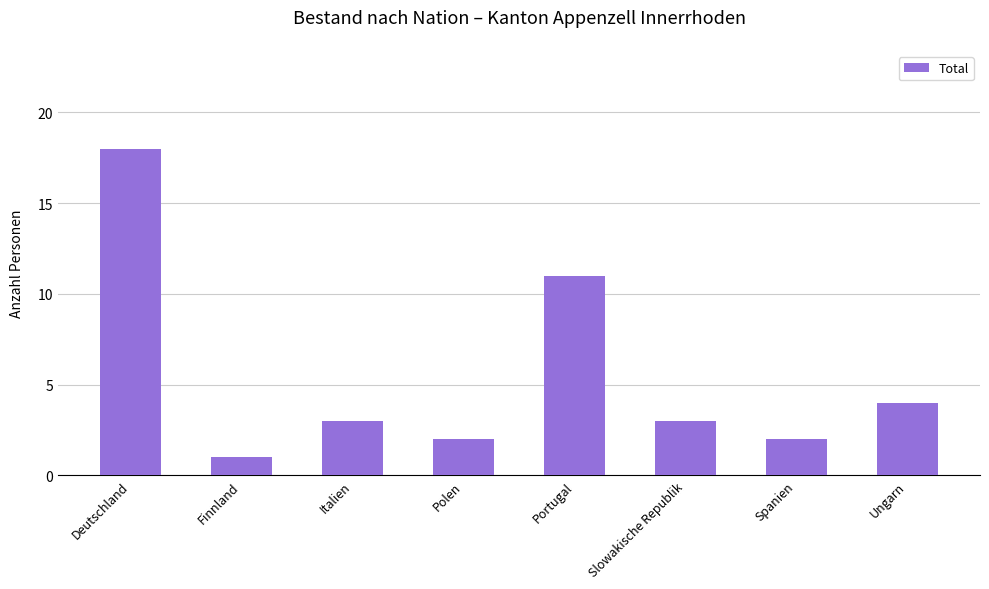

Count the number of categories in the chart.

8